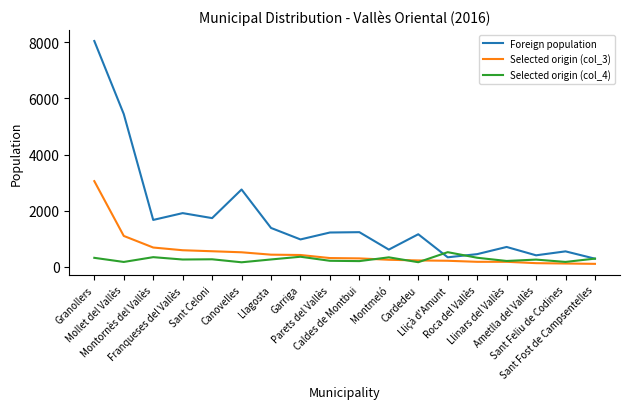

At which category is the sum across all series the highest?

Granollers